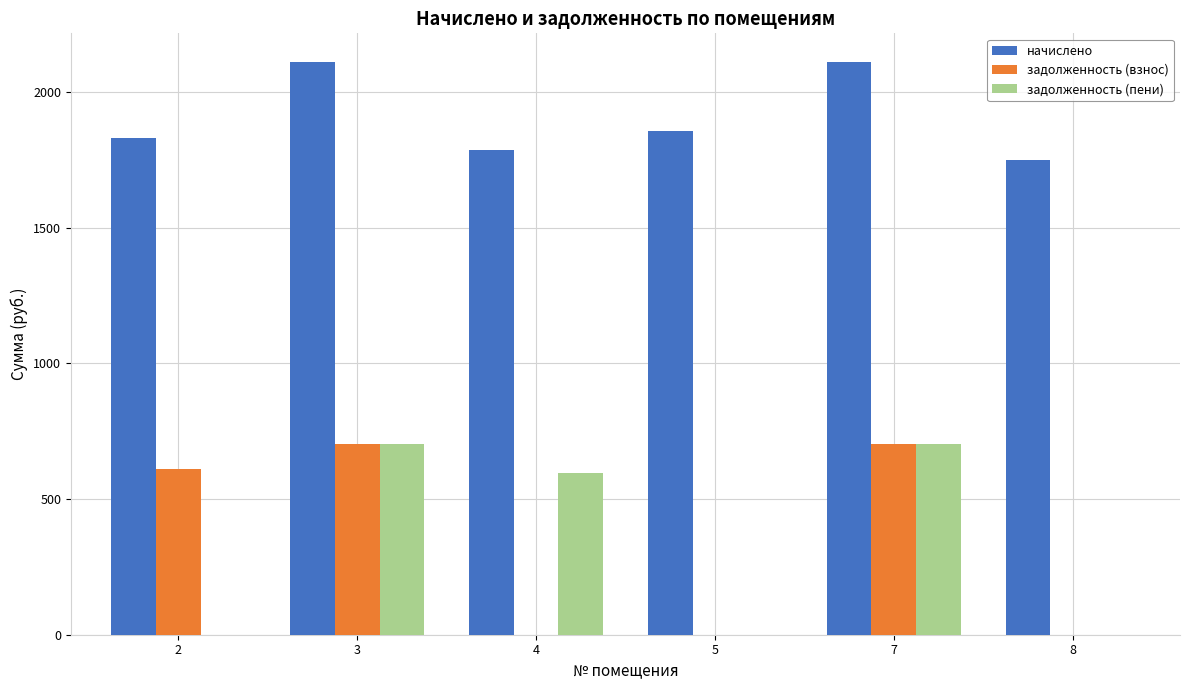

Which series changed the most between 4 and 8?

задолженность (пени)